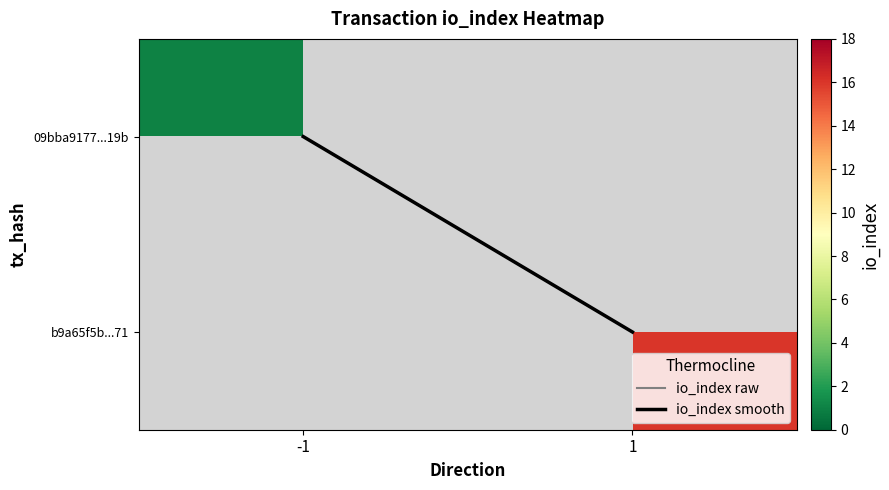

At io_index, list the series in order from smallest to largest.

09bba9177a98895ee66c84abe6fa016ad12419b, b9a65f5b2230810d916215b9977149672261a71